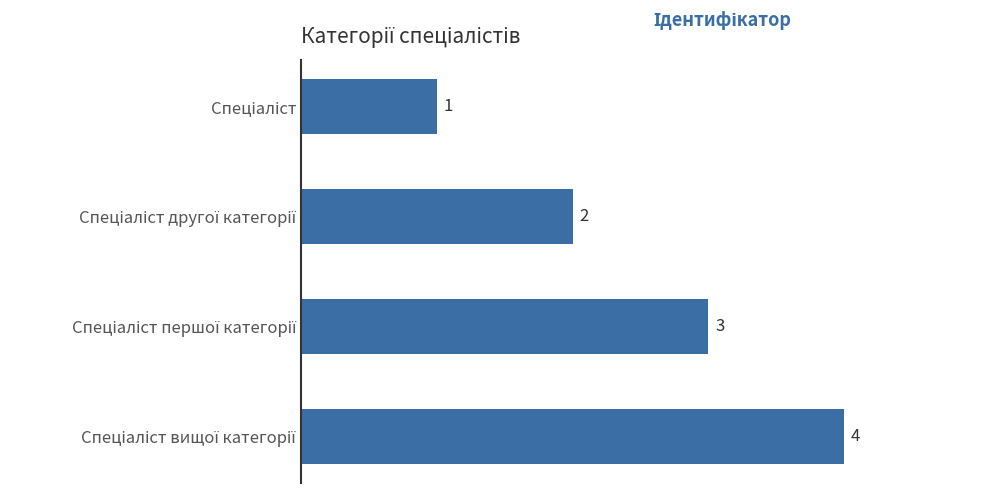

Does the chart contain any negative values?

No